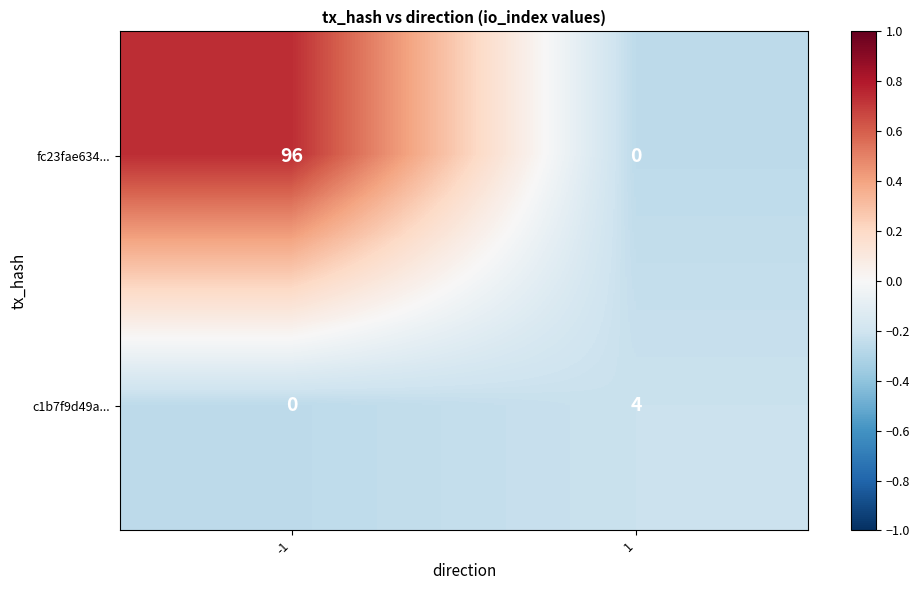

The value of fc23fae634... at 1 is 0. True or false?

True